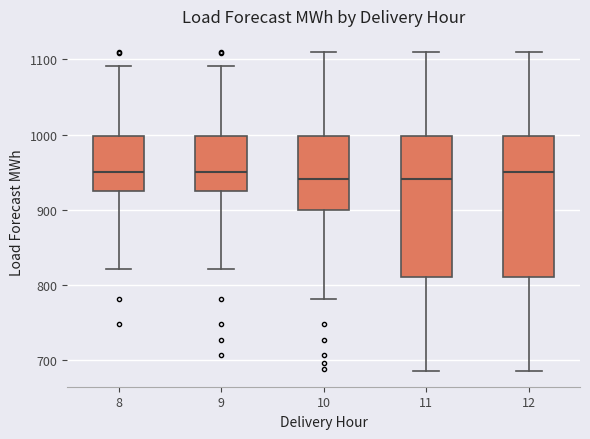

Reading left to right, read every box against the y-axis: the position of its median line, the range the box covers, and the ends of its whiskers. The values are not printed on the chart, so give them approximately, as read against the axis.

8: median 950, box 920 to 1000, whiskers 820 to 1090
9: median 950, box 920 to 1000, whiskers 820 to 1090
10: median 940, box 900 to 1000, whiskers 780 to 1110
11: median 940, box 810 to 1000, whiskers 690 to 1110
12: median 950, box 810 to 1000, whiskers 690 to 1110